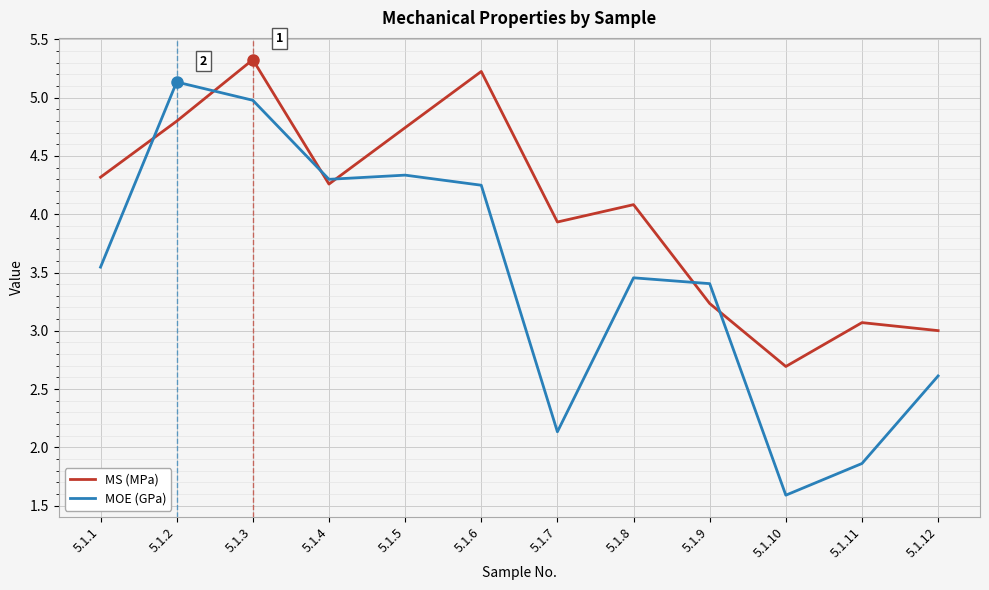

The value of MS (MPa) at 5.1.7 is 2.4. True or false?

False